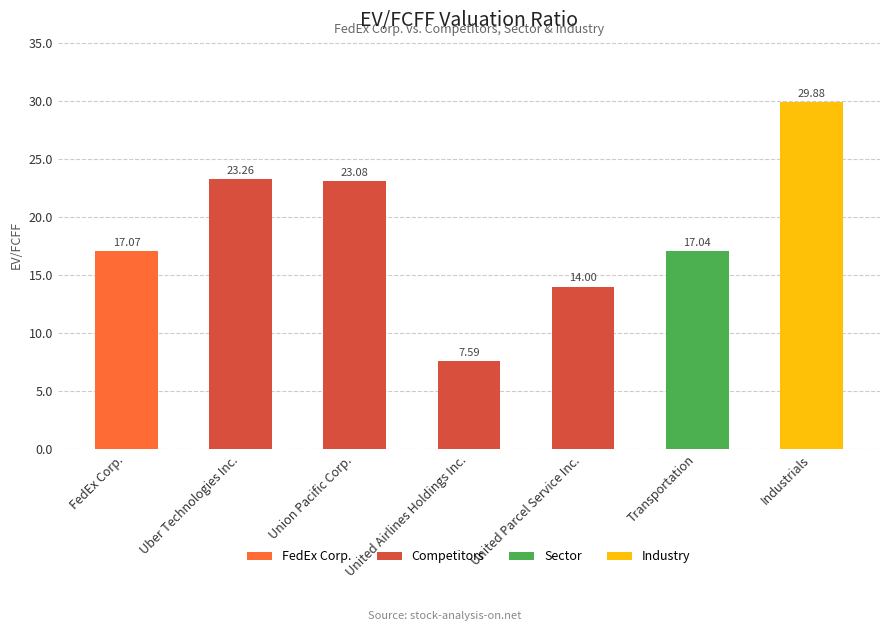

Rank the categories by value from highest to lowest.

Industrials, Uber Technologies Inc., Union Pacific Corp., FedEx Corp., Transportation, United Parcel Service Inc., United Airlines Holdings Inc.